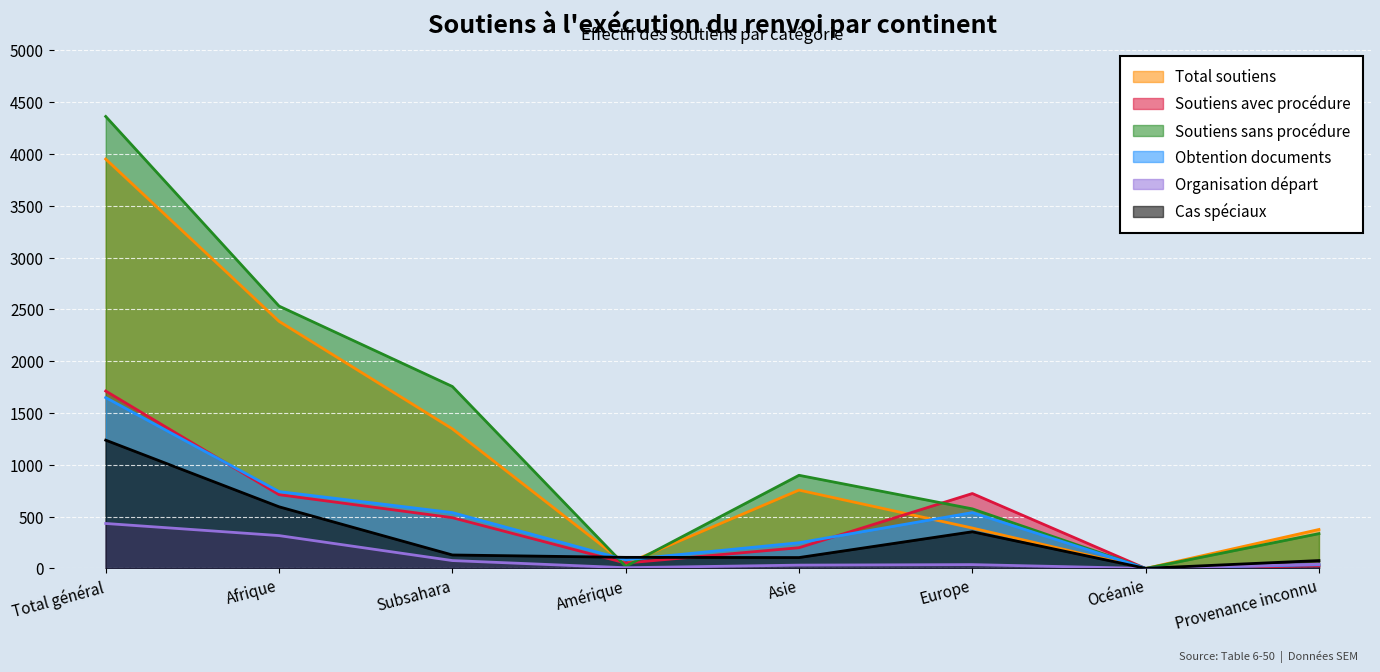

What is the difference between the second highest and minimum values in the Soutiens sans procédure series?

2532